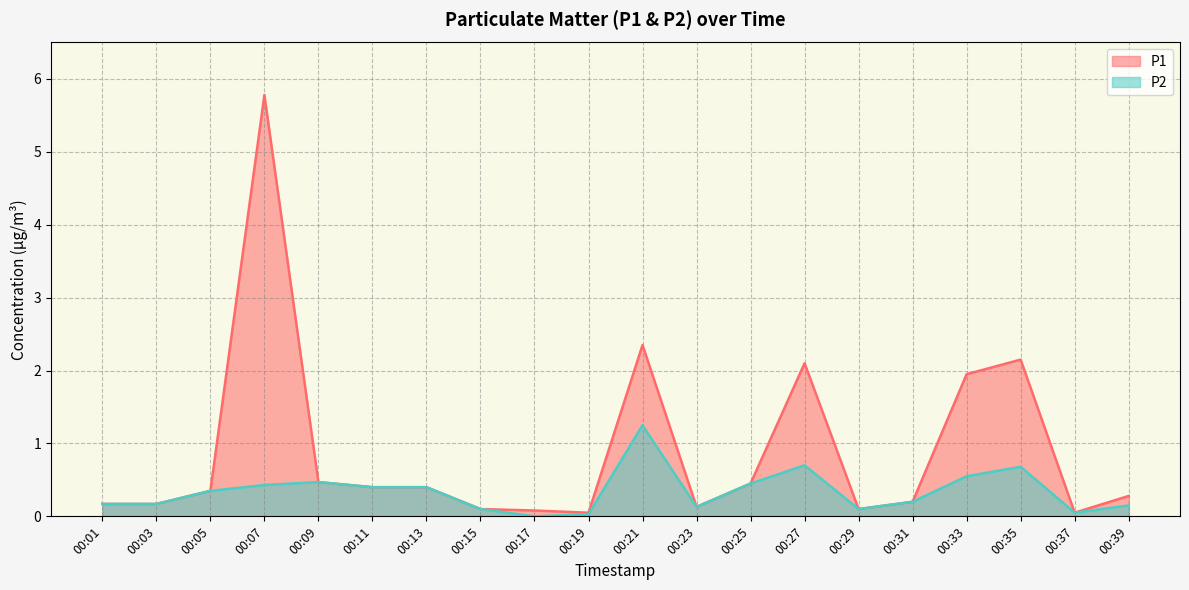

Rank the series by their average value, from highest to lowest.

P1, P2